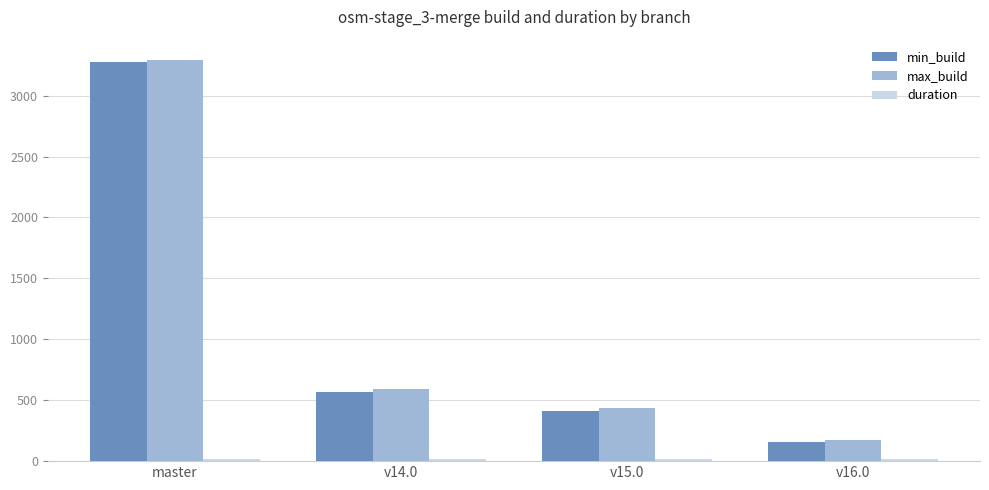

At which category is the sum across all series the highest?

master